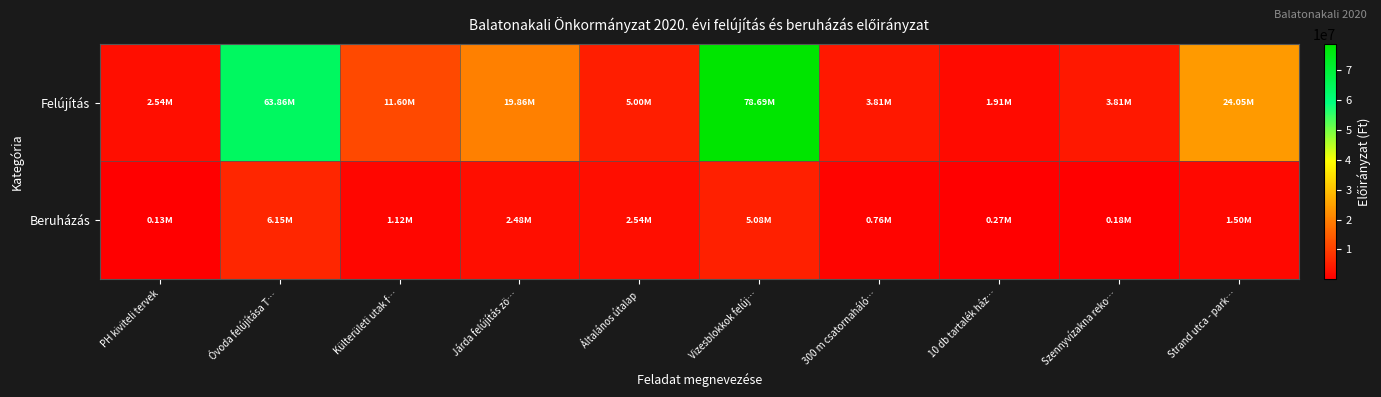

Rank the series at Általános útalap from highest to lowest value.

Felújítás, Beruházás